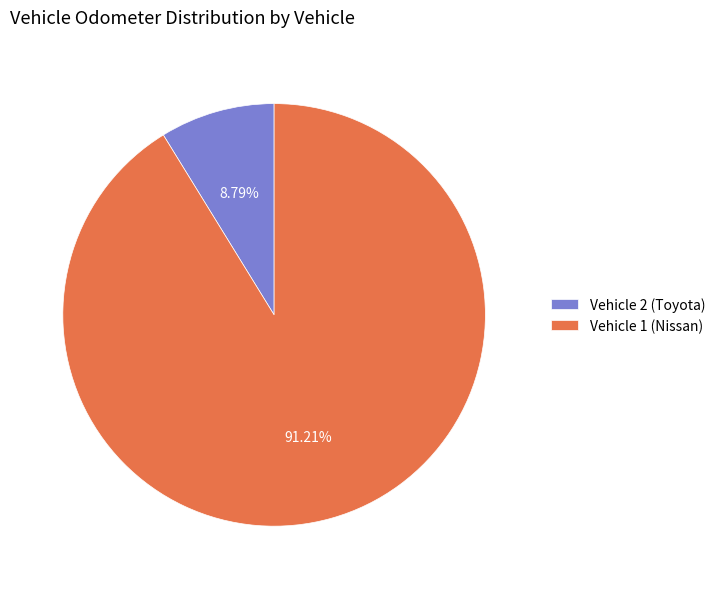

True or false: Vehicle 1 (Nissan) accounts for 91% of the total.

True